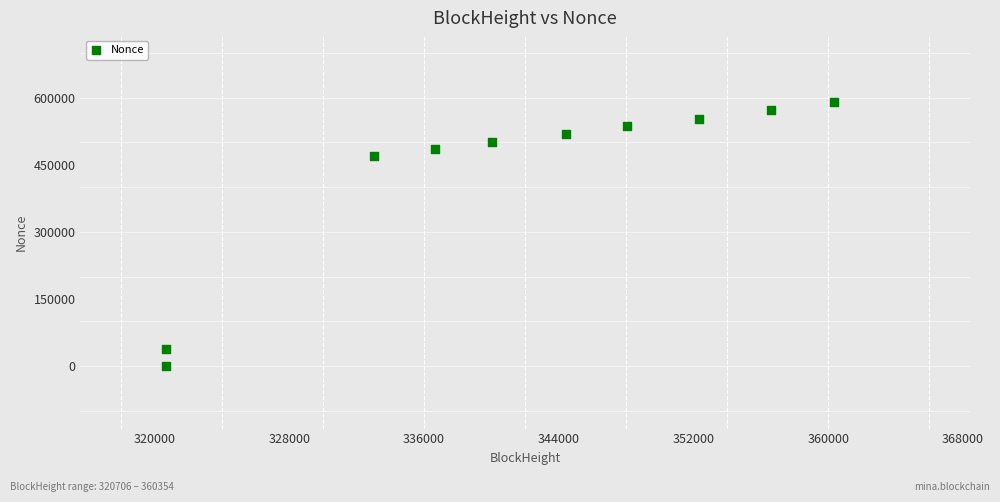

What is the range of X values (max minus min)?

39648